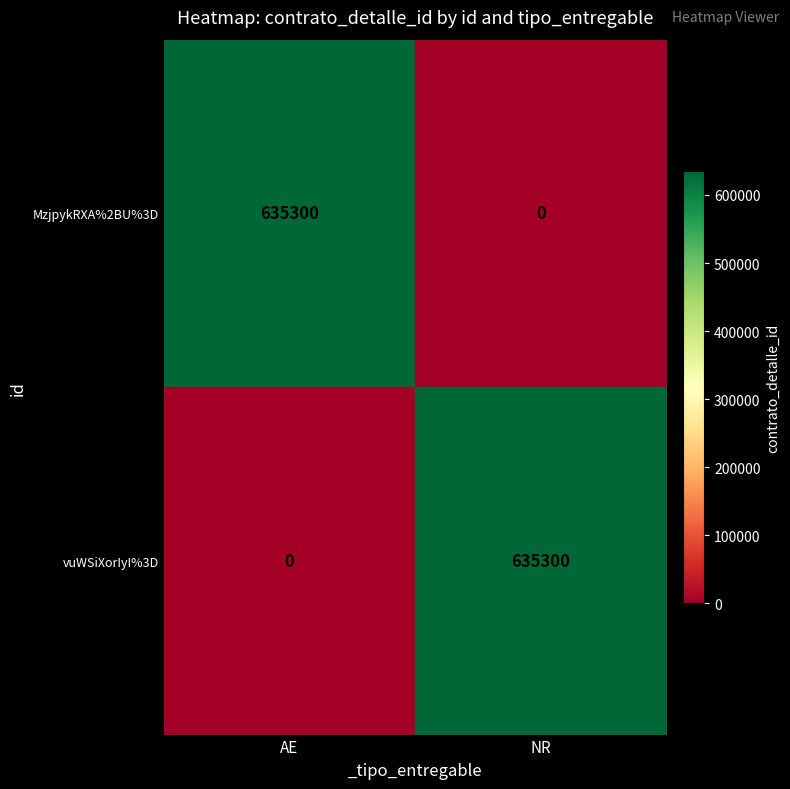

The value of MzjpykRXA%2BU%3D at AE is 177701. True or false?

False